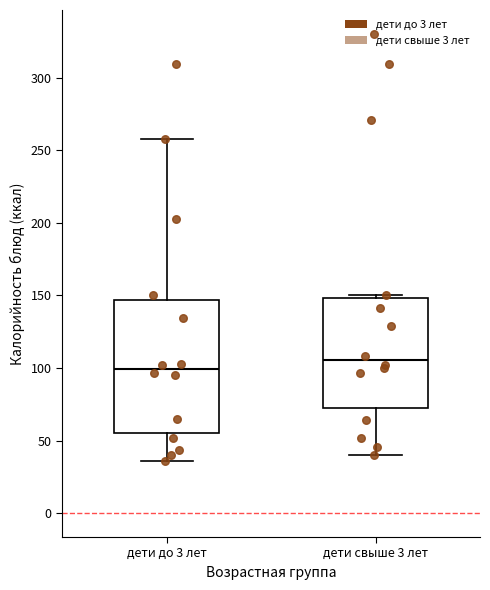

Which box has the lowest median line?

дети до 3 лет